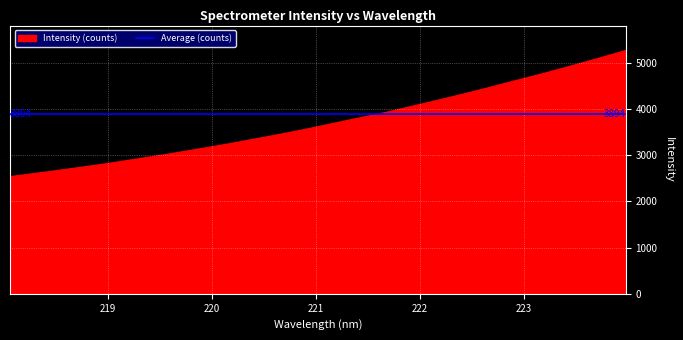

What is the value of the 5th point from the left?

2772.1